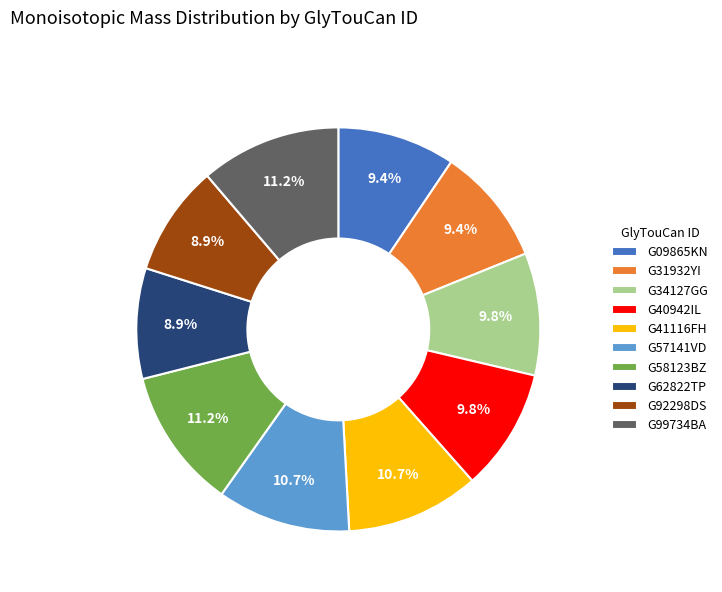

What portion of the pie excludes G57141VD?

89.3%